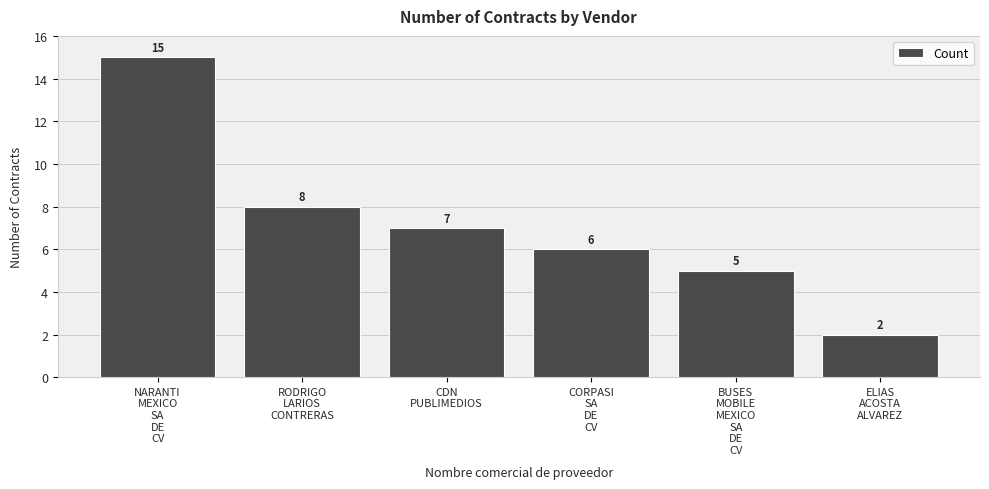

What is the sum of the values at CORPASI
SA
DE
CV and RODRIGO
LARIOS
CONTRERAS?

14